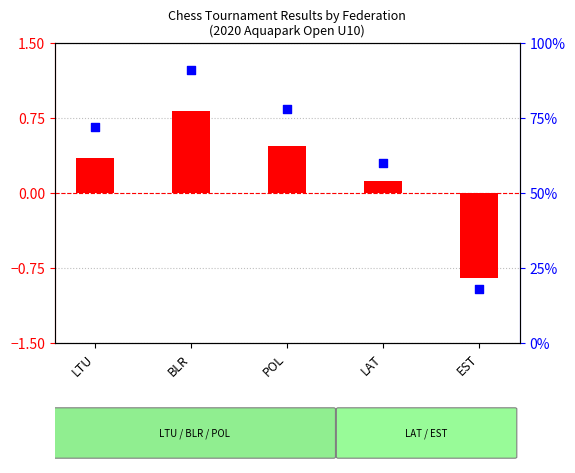

At which category is the sum across all series the highest?

BLR